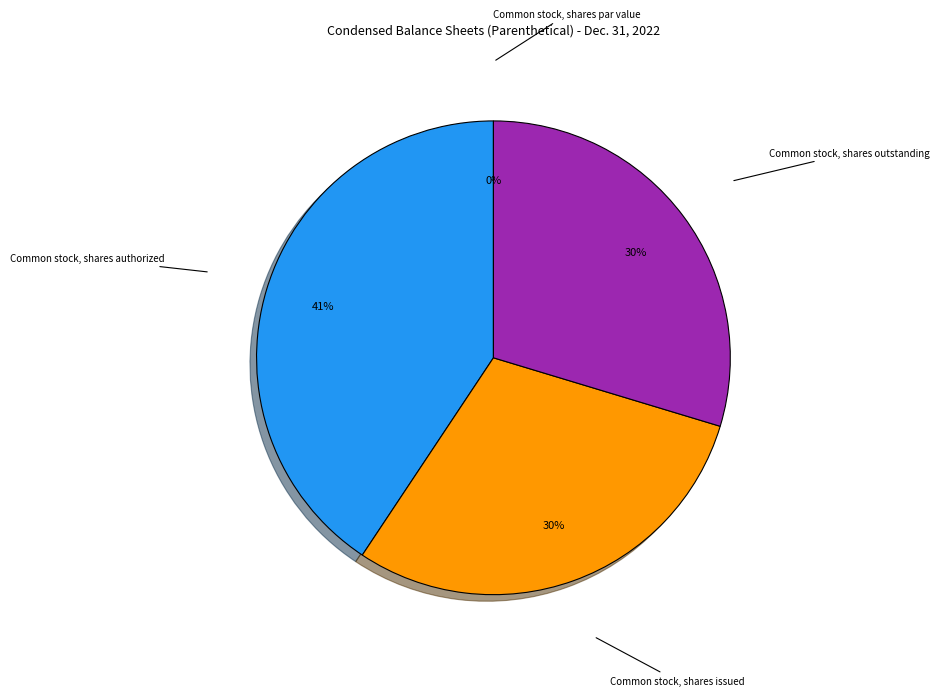

Is there a majority slice in this chart?

No